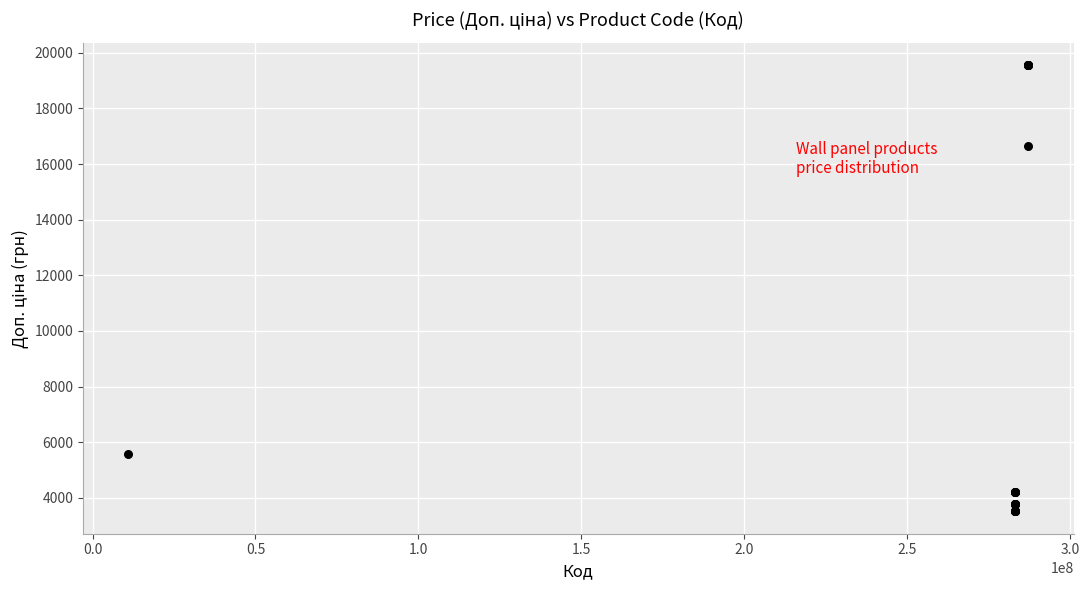

What Y value in the scatter plot is closest to 11538?

16636.8